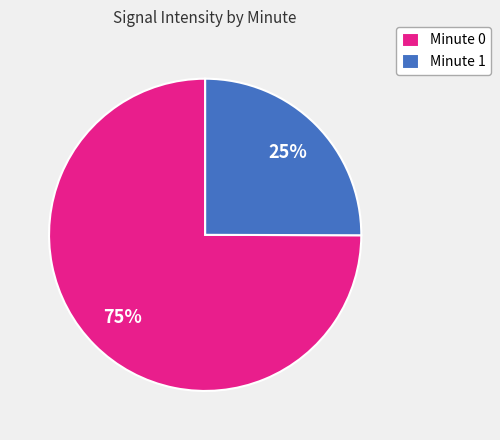

Rank the categories by value from lowest to highest.

Minute 1, Minute 0